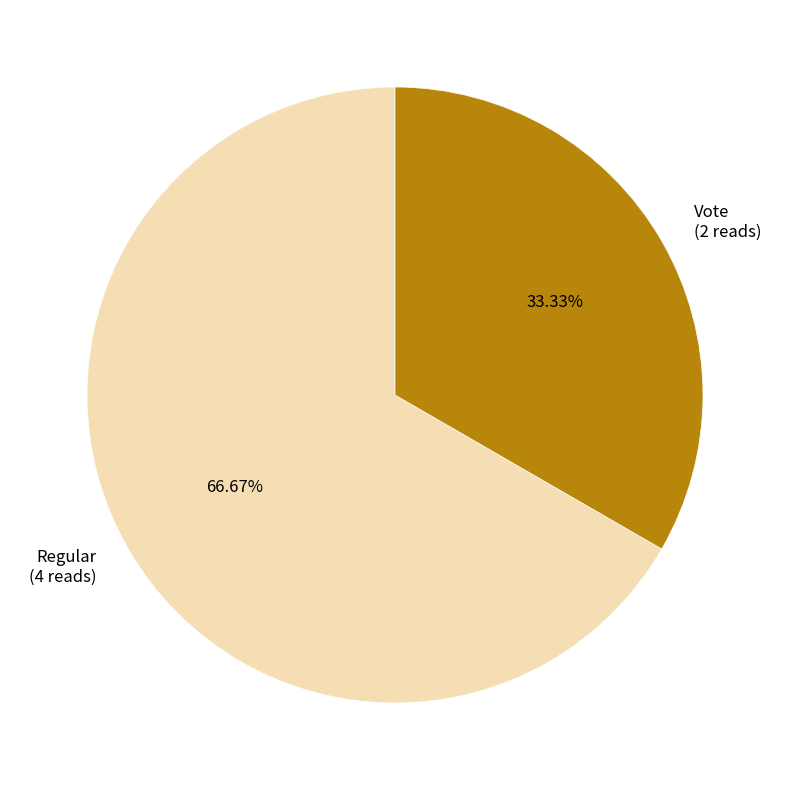

How many segments does this pie chart have?

2